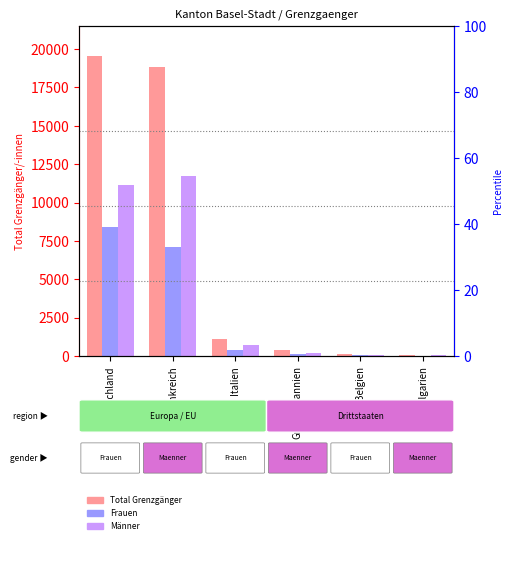

What are all the series names shown in the legend?

Total, Frauen, Maenner